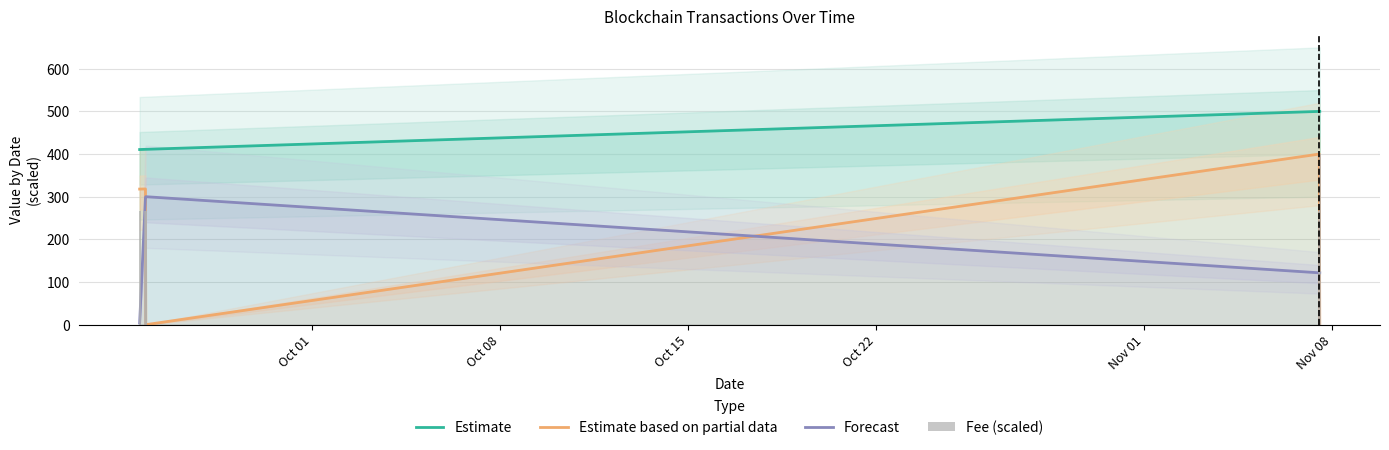

List the series in order of their peak value, lowest first.

Forecast, Estimate based on partial data, Fee (scaled), Estimate